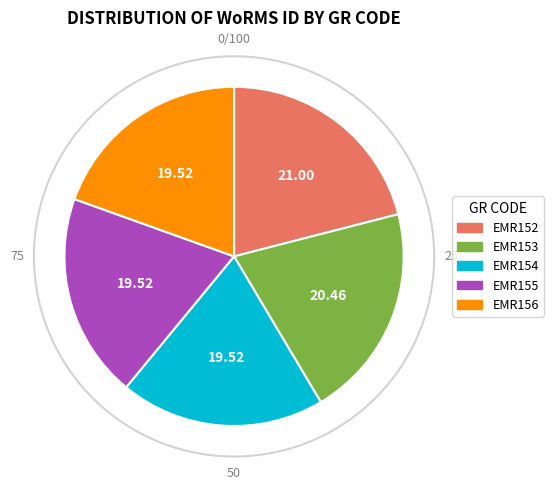

Do EMR156 and EMR152 together represent more than half of the pie?

No